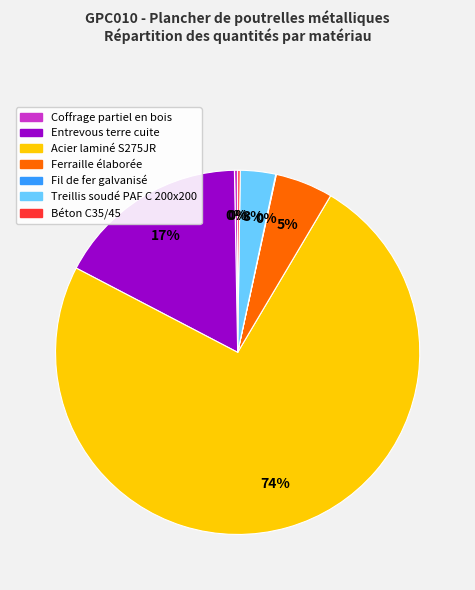

Which slice is the largest?

Acier laminé S275JR